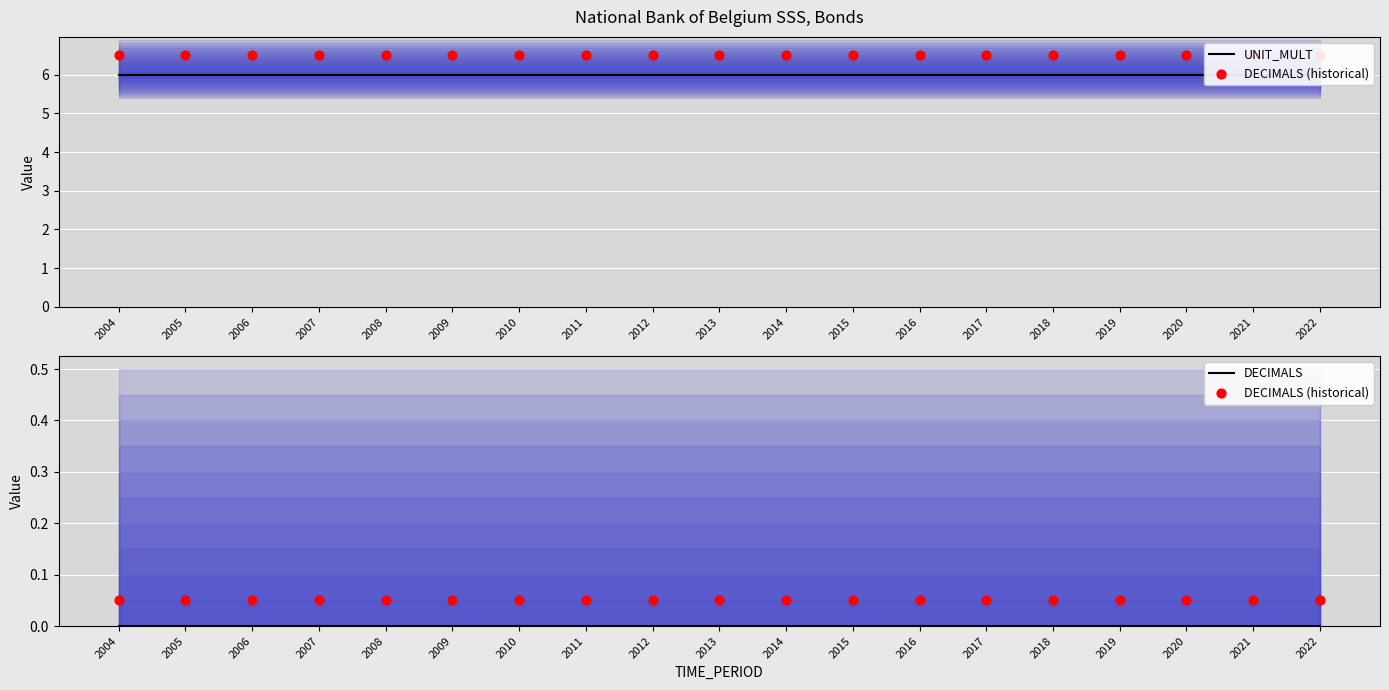

What are all the series names shown in the legend?

UNIT_MULT, DECIMALS (historical), DECIMALS